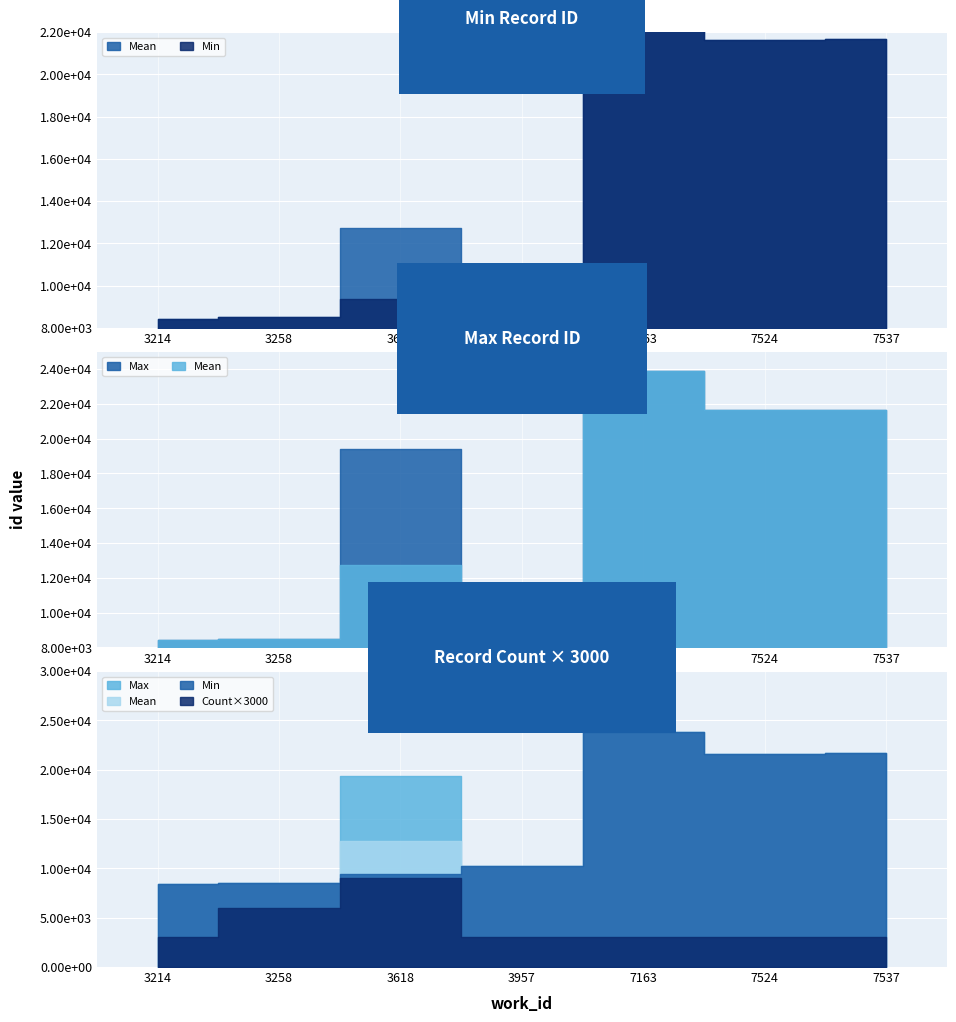

The value at 3618 is 2245. True or false?

False